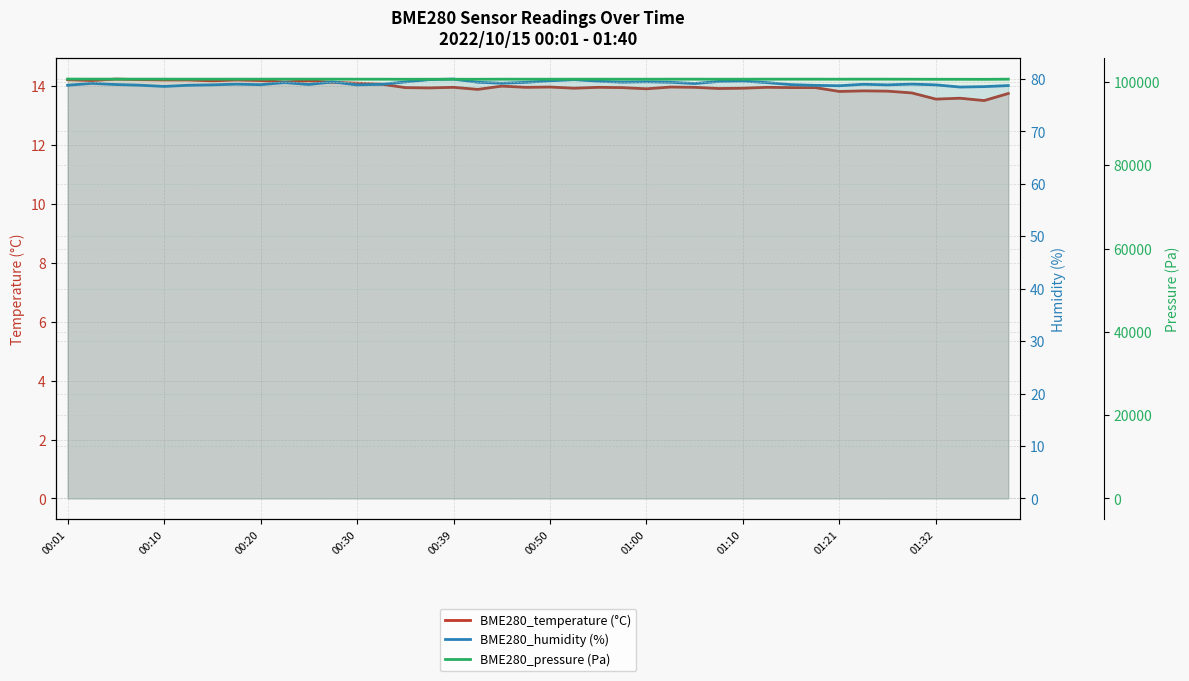

Where is the first local minimum for BME280_pressure (Pa)?

00:30